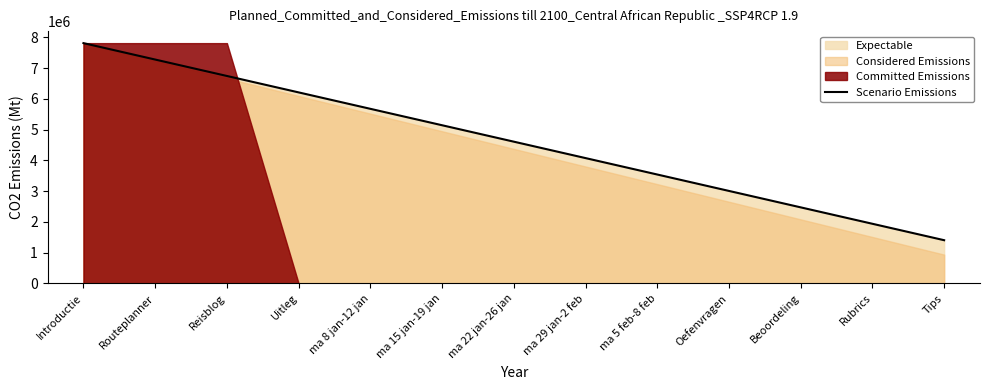

Rank the categories by value from highest to lowest.

Introductie, Routeplanner, Reisblog, Uitleg, ma 8 jan-12 jan, ma 15 jan-19 jan, ma 22 jan-26 jan, ma 29 jan-2 feb, ma 5 feb-8 feb, Oefenvragen, Beoordeling, Rubrics, Tips